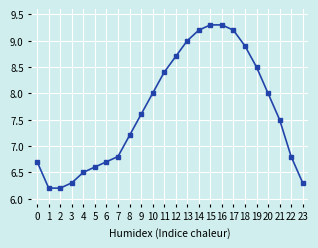

What is the value of the 13th point from the left?

8.7